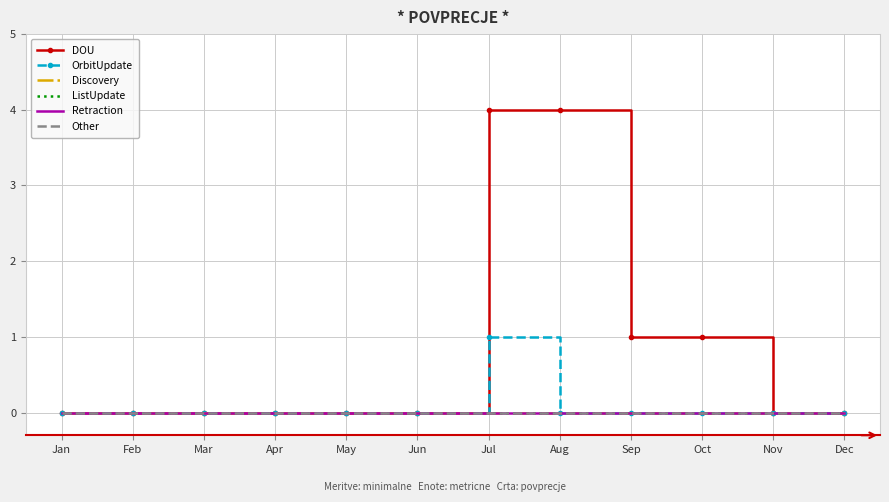

Reading right to left, extract all data points from this chart.

DOU: Dec=0	Nov=0	Oct=1	Sep=1	Aug=4	Jul=4	Jun=0	May=0	Apr=0	Mar=0	Feb=0	Jan=0
OrbitUpdate: Dec=0	Nov=0	Oct=0	Sep=0	Aug=0	Jul=1	Jun=0	May=0	Apr=0	Mar=0	Feb=0	Jan=0
Discovery: Dec=0	Nov=0	Oct=0	Sep=0	Aug=0	Jul=0	Jun=0	May=0	Apr=0	Mar=0	Feb=0	Jan=0
ListUpdate: Dec=0	Nov=0	Oct=0	Sep=0	Aug=0	Jul=0	Jun=0	May=0	Apr=0	Mar=0	Feb=0	Jan=0
Retraction: Dec=0	Nov=0	Oct=0	Sep=0	Aug=0	Jul=0	Jun=0	May=0	Apr=0	Mar=0	Feb=0	Jan=0
Other: Dec=0	Nov=0	Oct=0	Sep=0	Aug=0	Jul=0	Jun=0	May=0	Apr=0	Mar=0	Feb=0	Jan=0